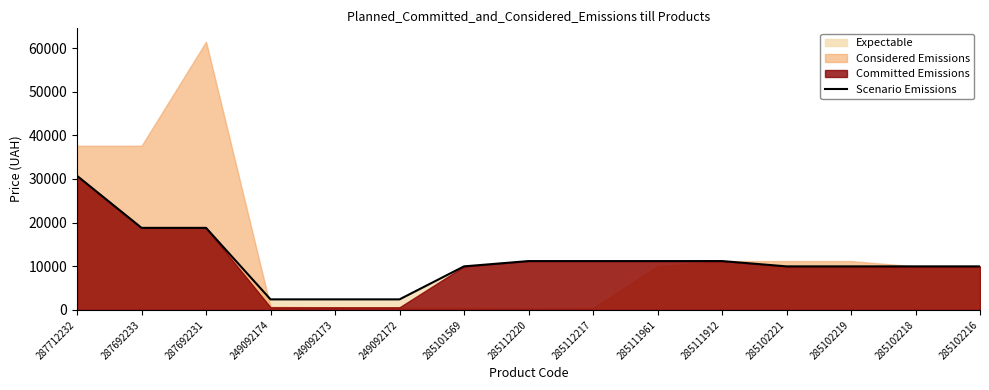

Which category has the highest value in the Scenario Emissions series?

287712232